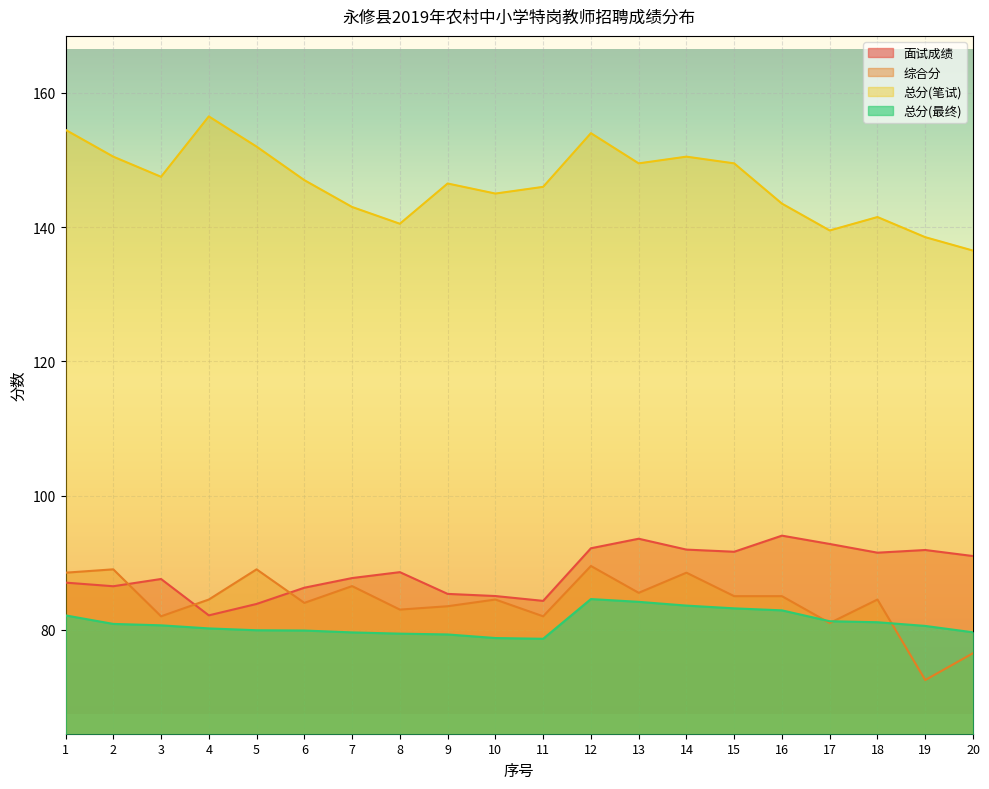

At which label does 总分(最终) reach its minimum?

11